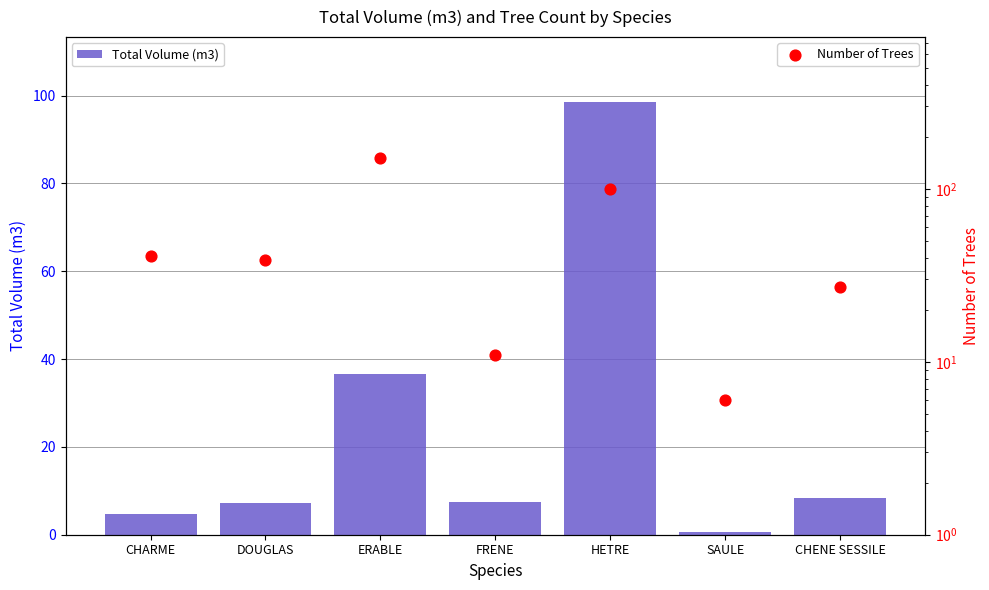

At which category is the sum across all series the highest?

HETRE